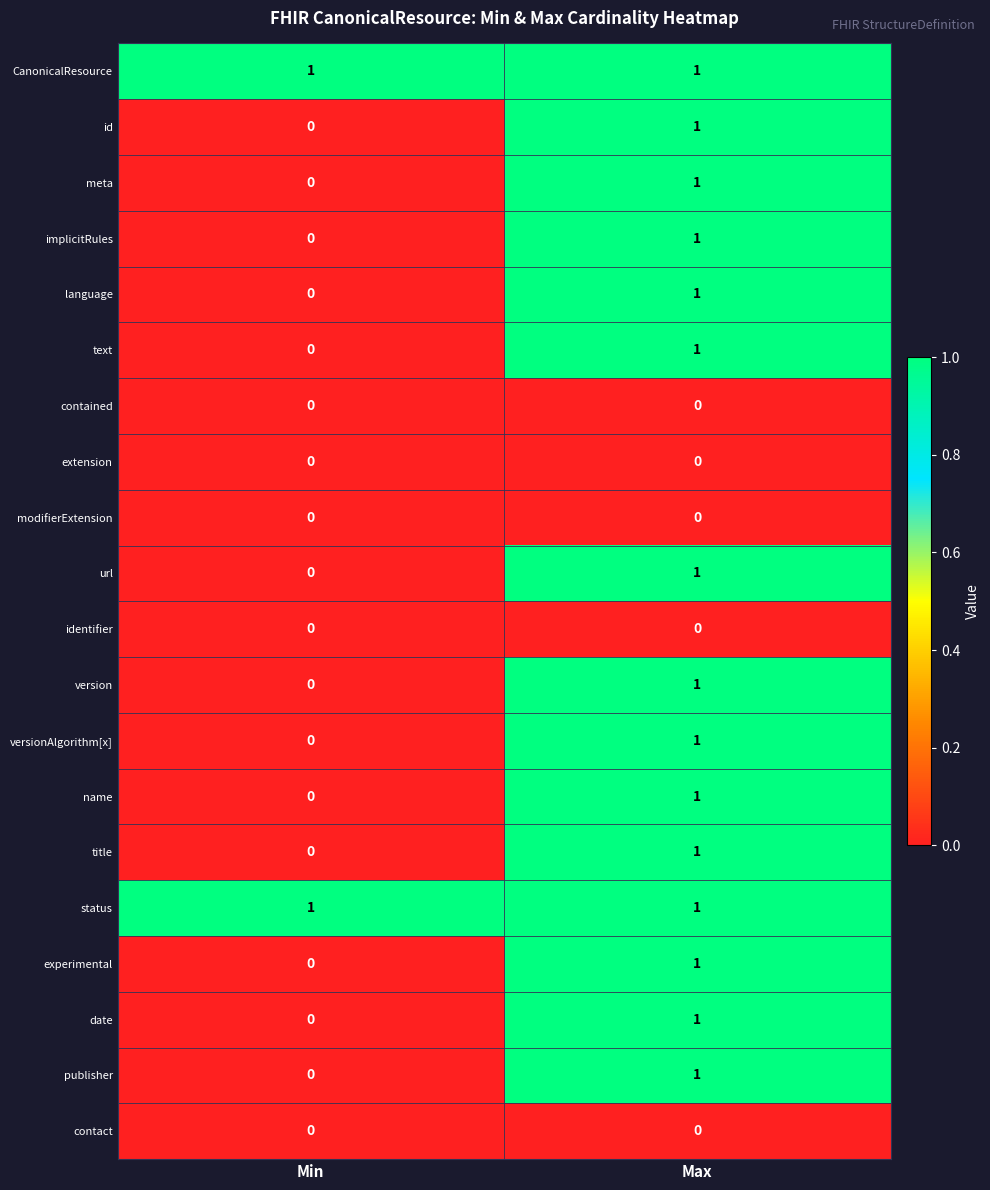

At which label is versionAlgorithm[x] closest to 0?

Min